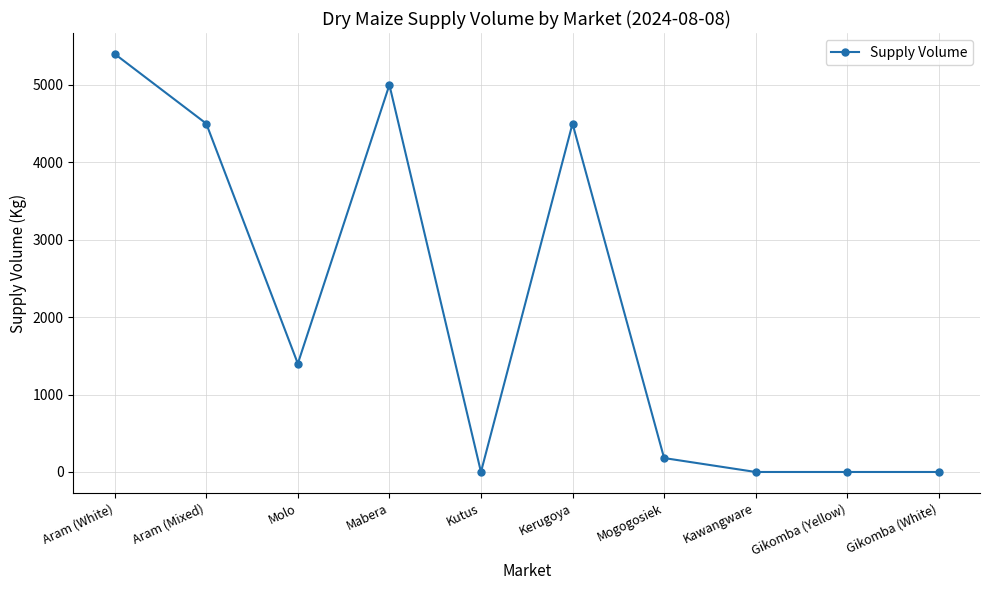

What is the greatest value displayed?

5400